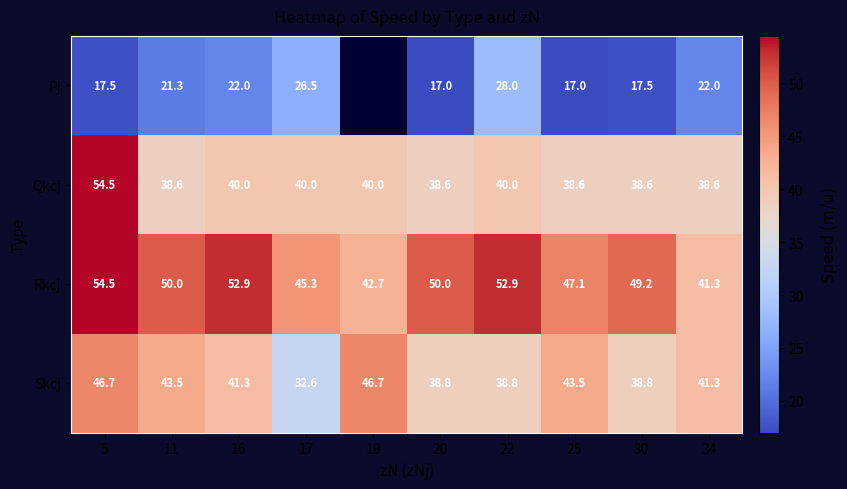

What is the difference between the highest and lowest values at 25?

30.1